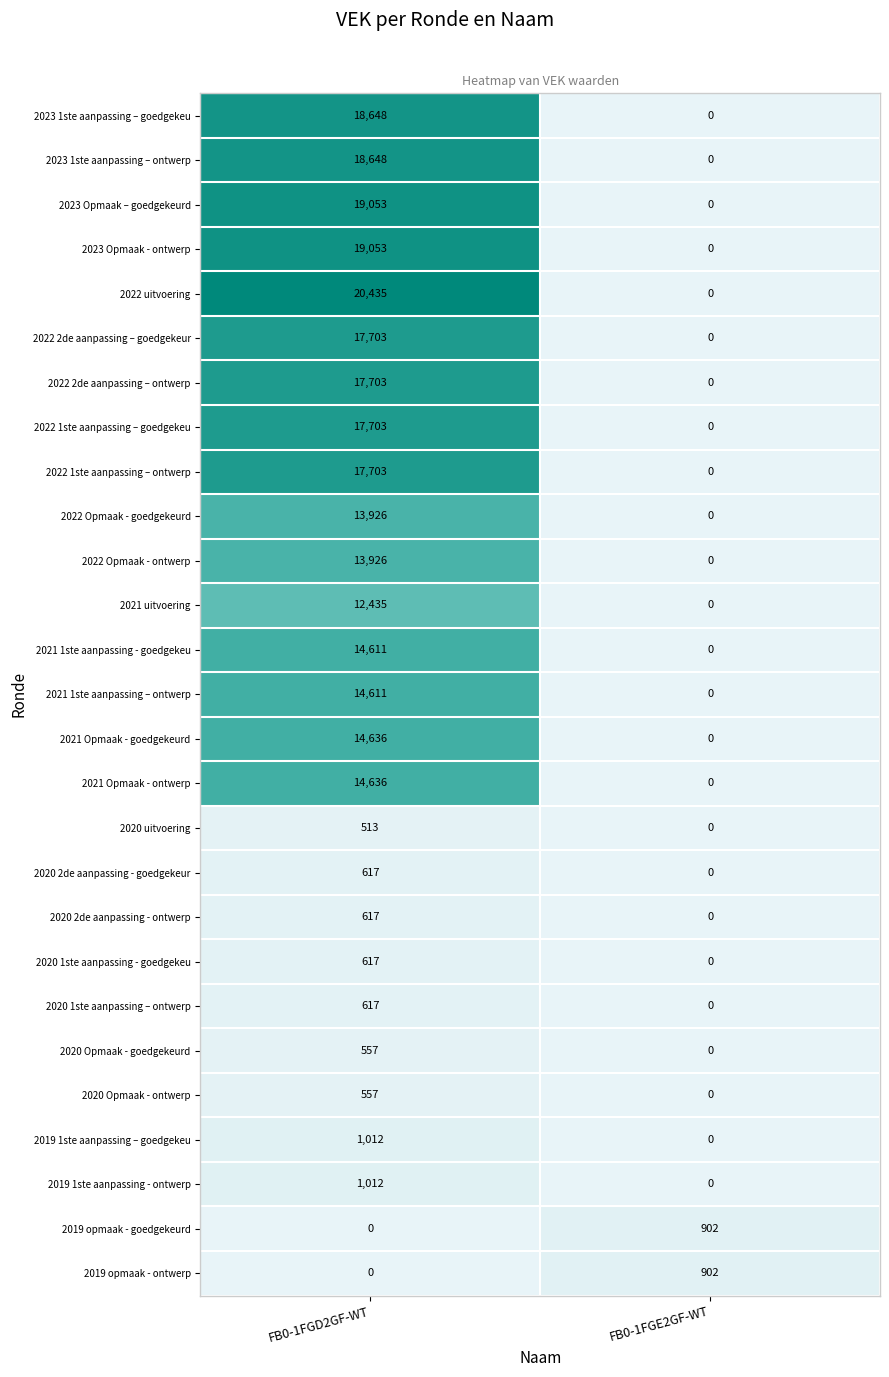

List the labels in order of 2022 uitvoering value, largest first.

FB0-1FGD2GF-WT, FB0-1FGE2GF-WT